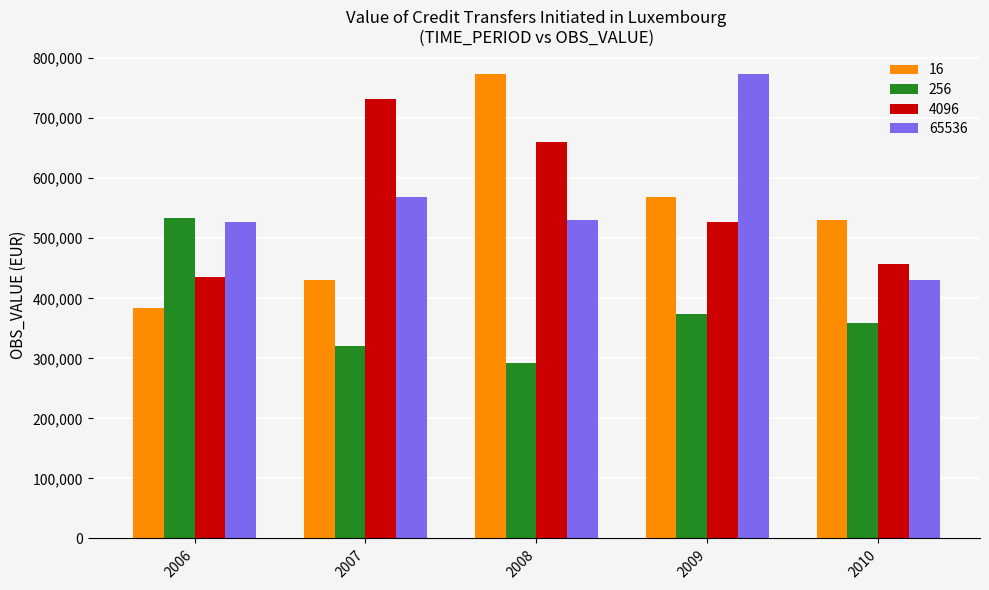

At which label does 16 reach its peak?

2008